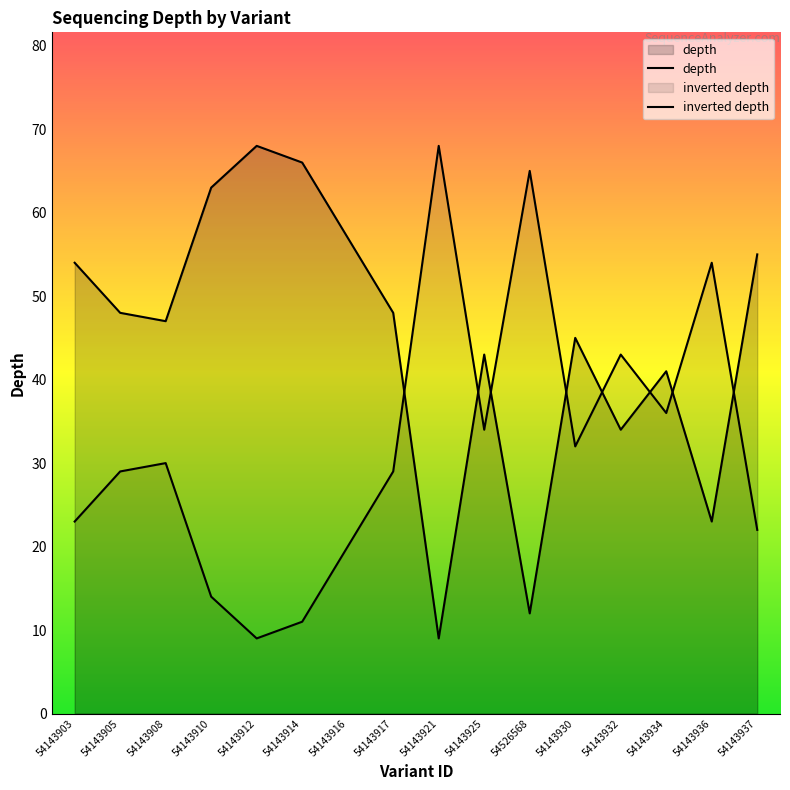

Reading left to right, what are all the values shown in this chart?

54	48	47	63	68	66	57	48	9	43	12	45	34	41	23	55